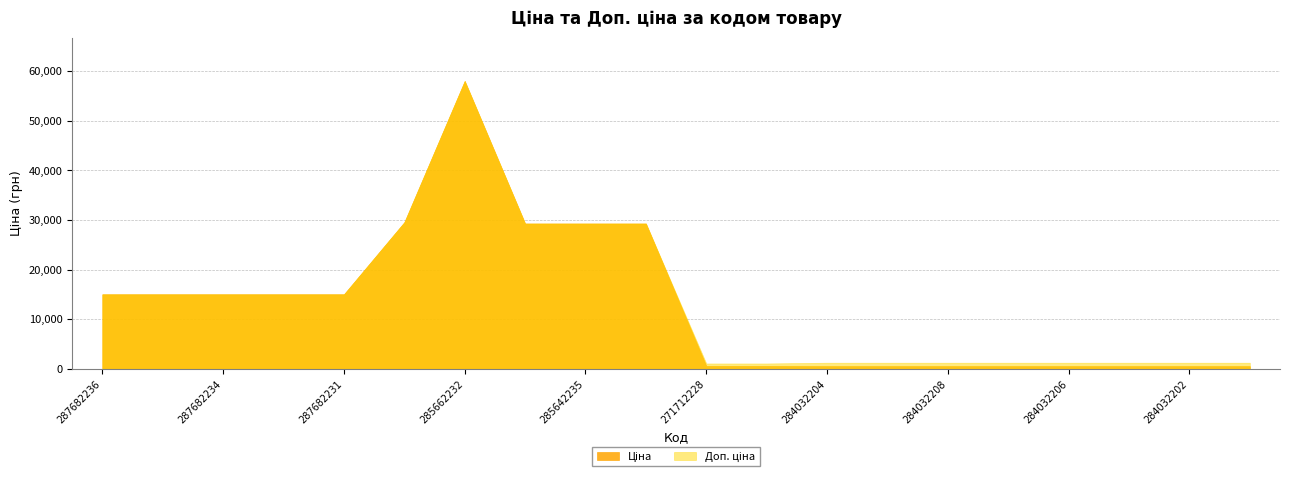

Which series has the largest total across all categories?

Доп. ціна